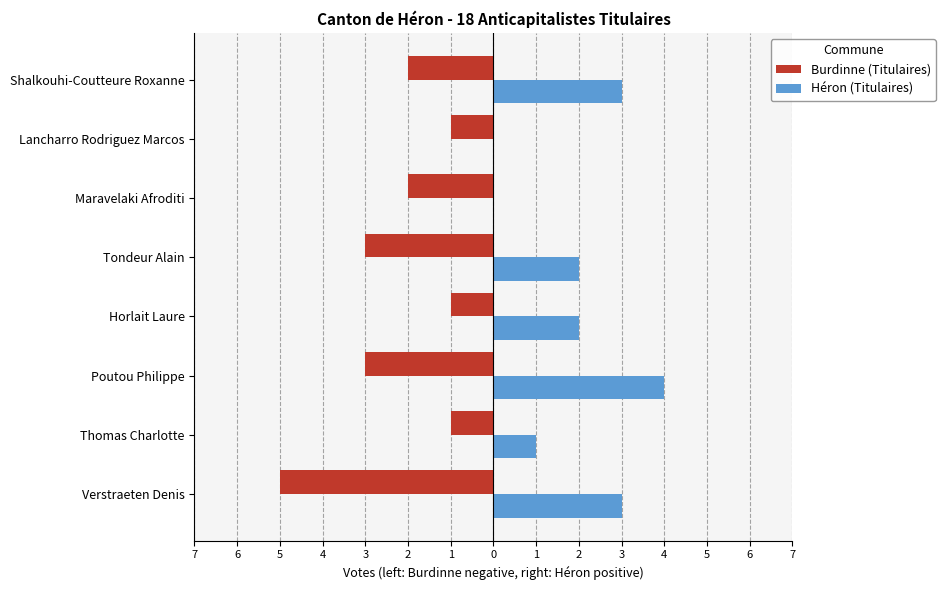

What are all the series names shown in the legend?

Burdinne (Titulaires), Héron (Titulaires)